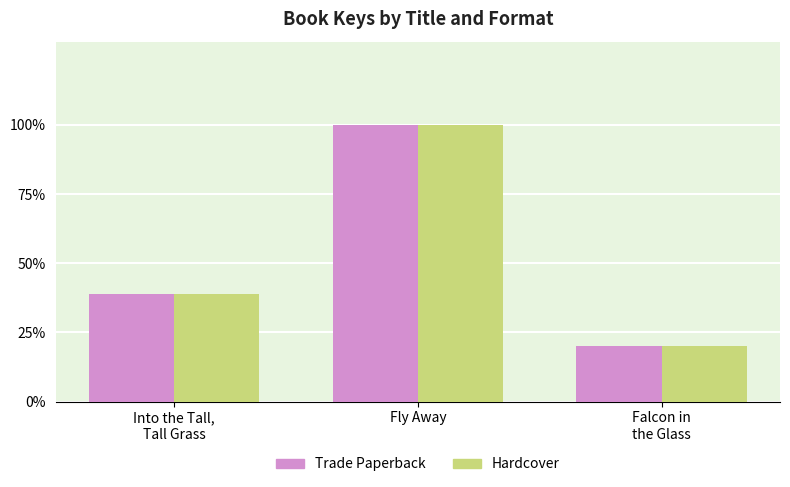

Between Into the Tall,
Tall Grass and Falcon in
the Glass, which series saw the biggest shift?

Trade Paperback